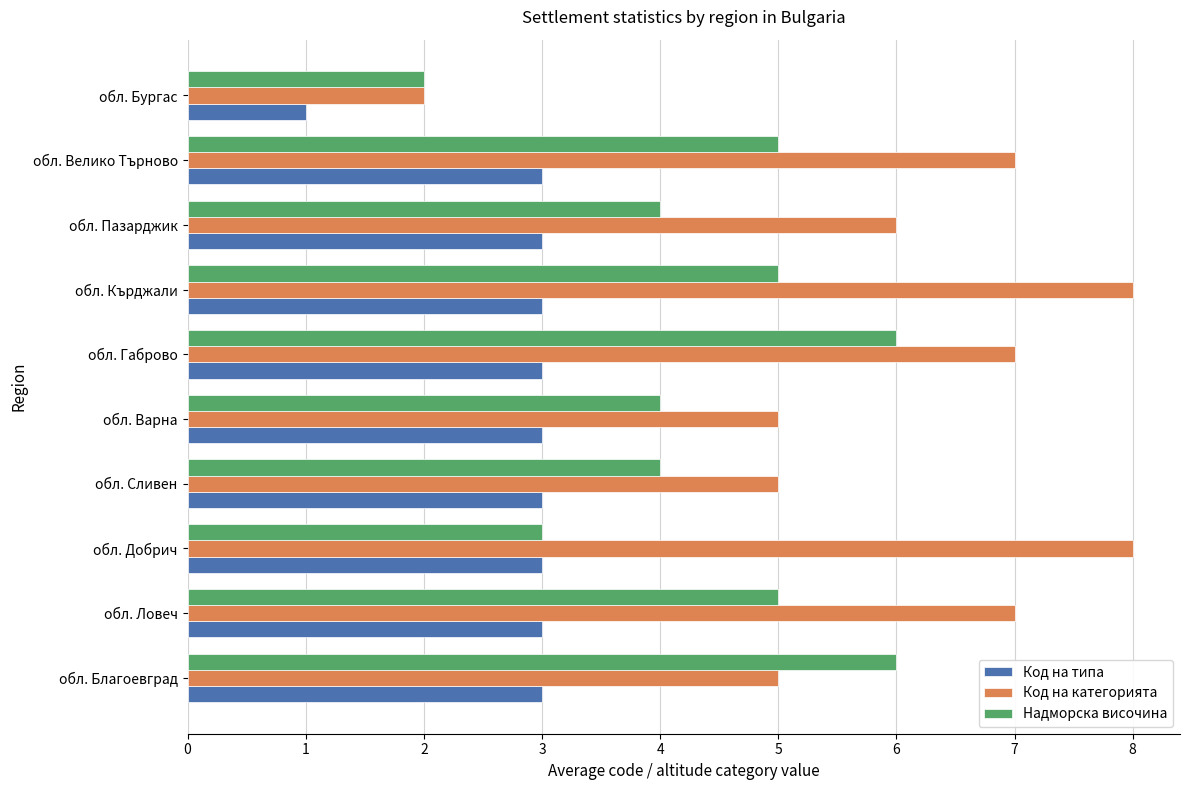

What is the minimum value shown in the chart?

1